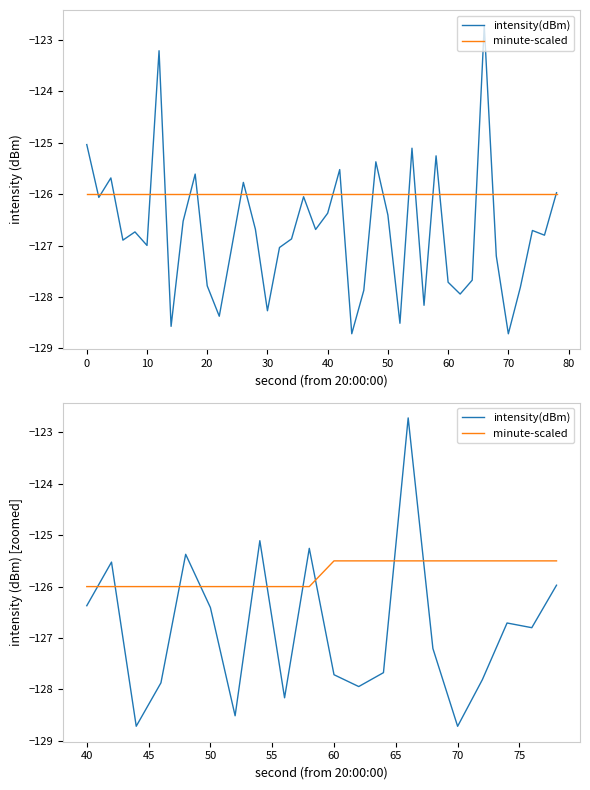

Is the value of intensity(dBm) at 19 greater than the value of minute-scaled at 19?

No